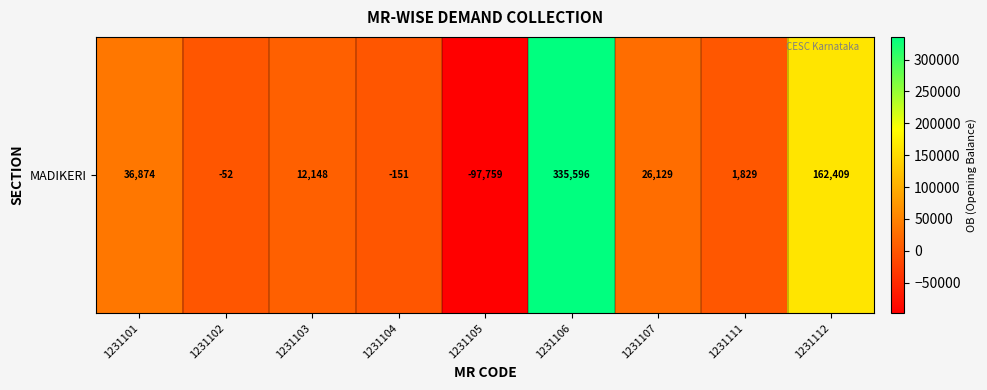

What is the difference between the second highest and minimum values?

260168.1